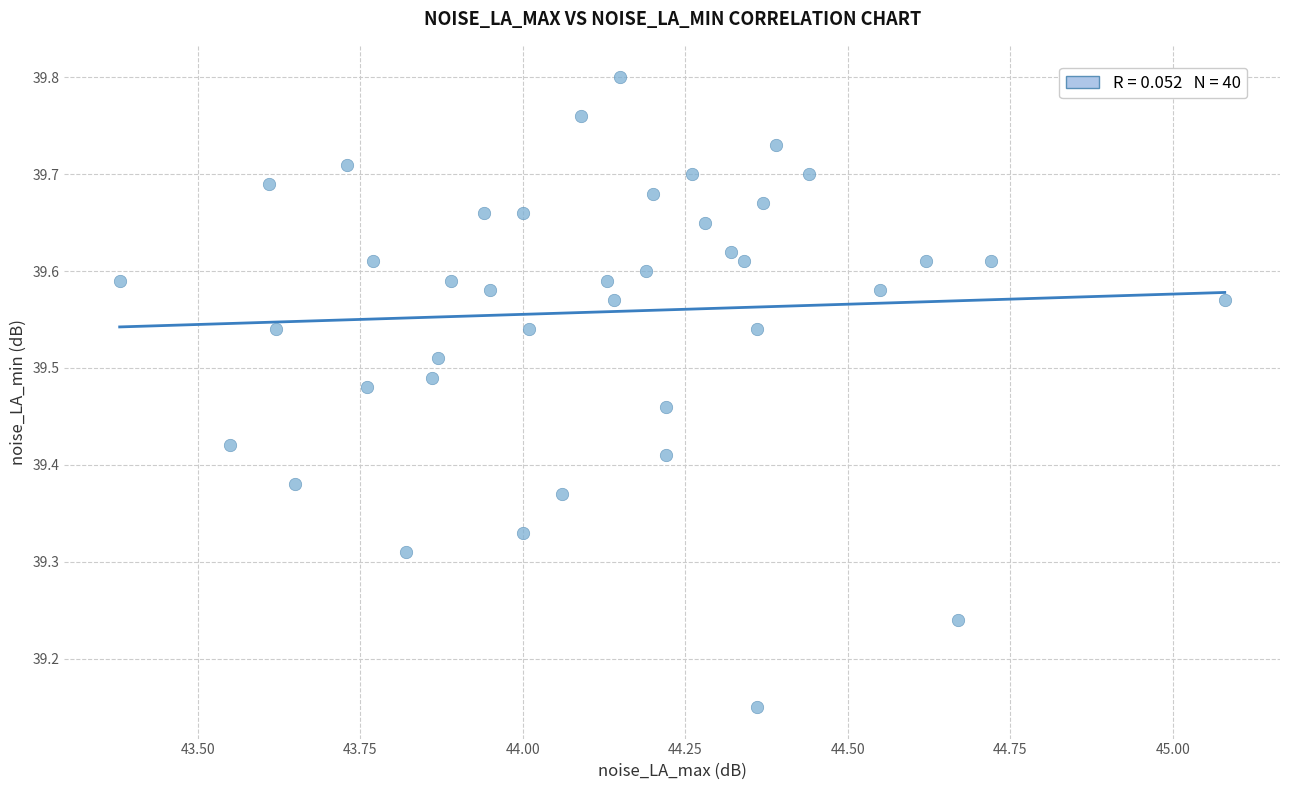

What is the range of X values (max minus min)?

1.7